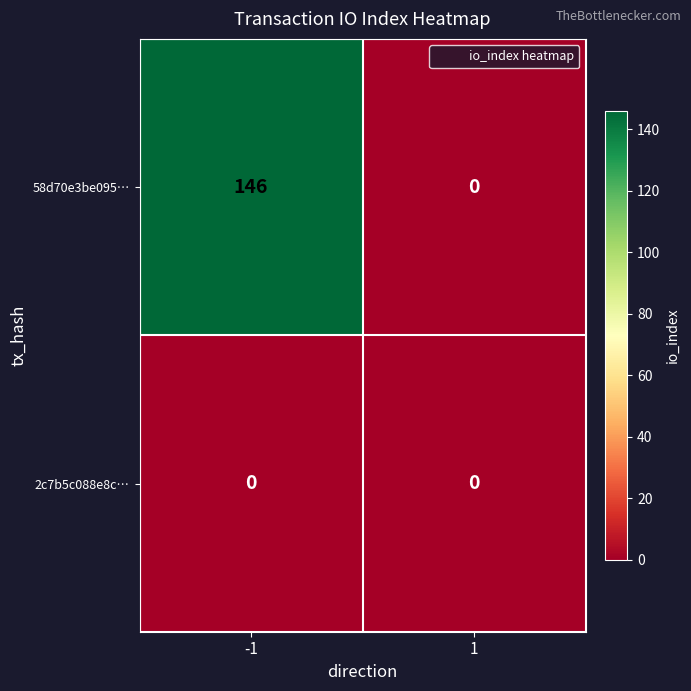

At which category is the sum across all series the highest?

-1